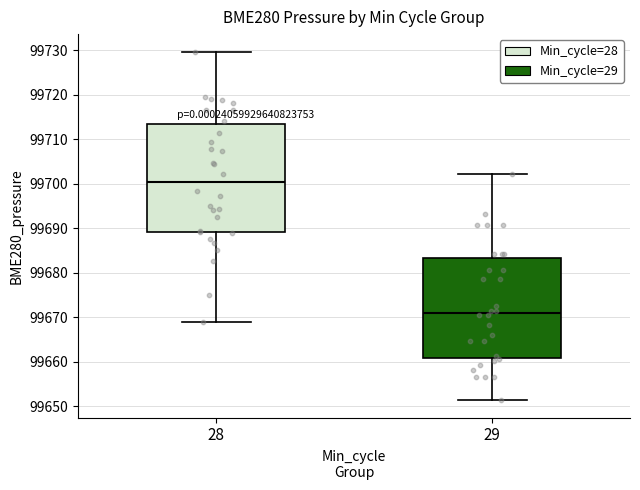

Reading left to right, transcribe this box plot: for each box, give where its median line is, the range the box spans, and where its two whiskers end, as read against the y-axis. The values are not printed on the chart, so give them approximately, as read against the axis.

28: median 99700, box 99689 to 99713, whiskers 99669 to 99730
29: median 99671, box 99661 to 99683, whiskers 99651 to 99702